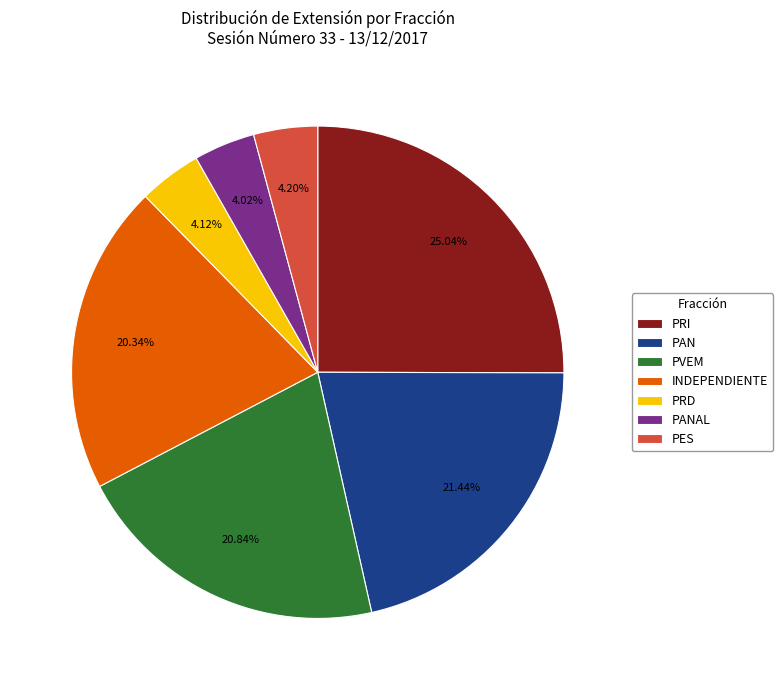

Approximately how many times larger is the value at PRD compared to PANAL?

1.0